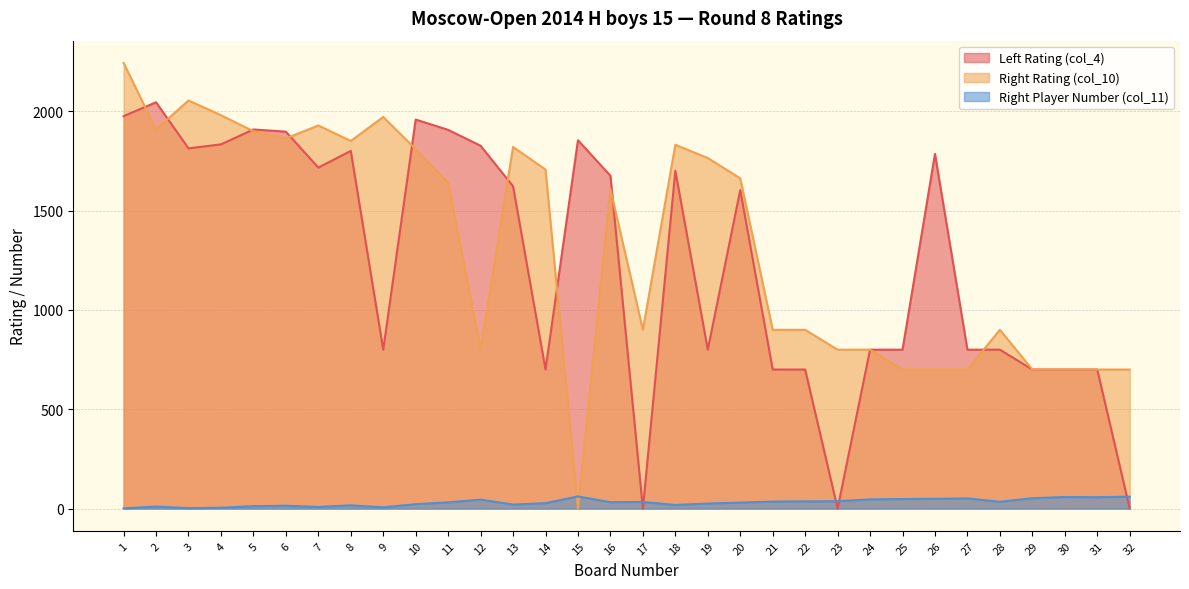

List the labels in order of Right Rating (col_10) value, largest first.

1, 3, 4, 9, 7, 2, 5, 6, 8, 18, 13, 10, 19, 14, 20, 11, 16, 17, 21, 22, 28, 12, 23, 24, 25, 26, 27, 29, 30, 31, 32, 15